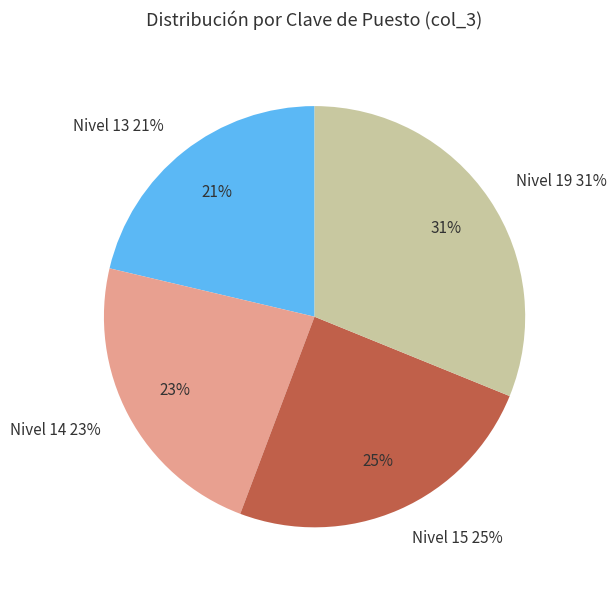

To the nearest percent, what is the difference between the Nivel 14 and Nivel 15 slice percentages?

2%